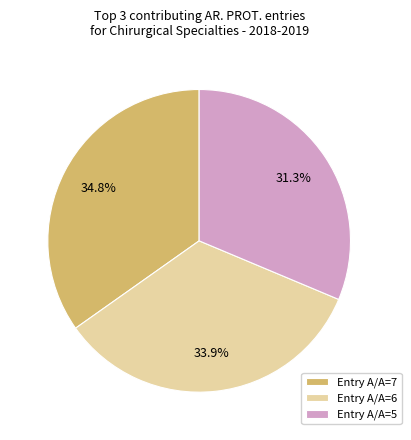

What percentage is NOT represented by Entry A/A=5?

68.7%